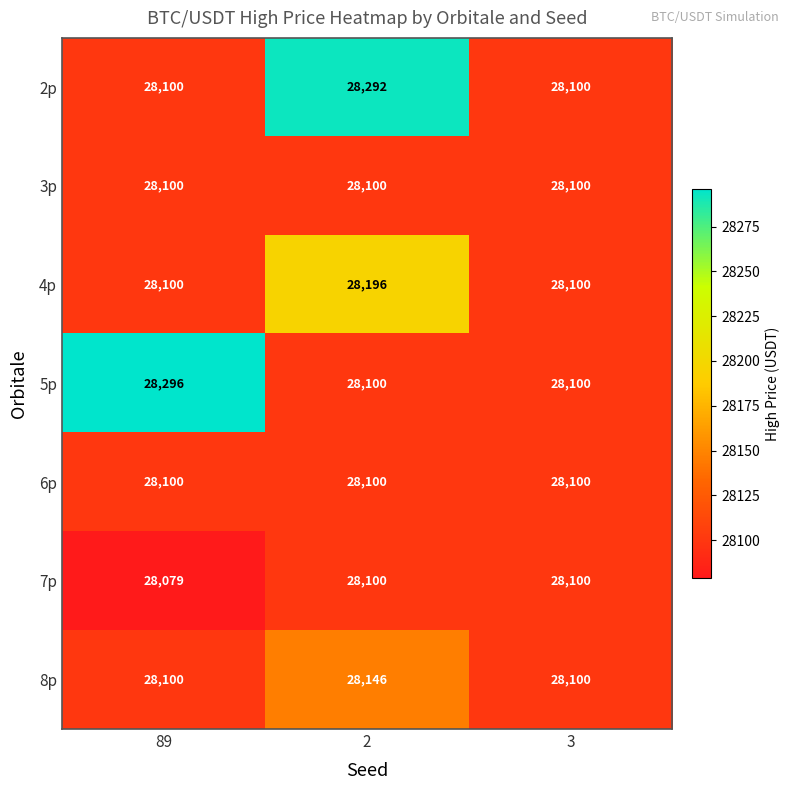

What is the sum of the 4p values at 3 and 89?

56200